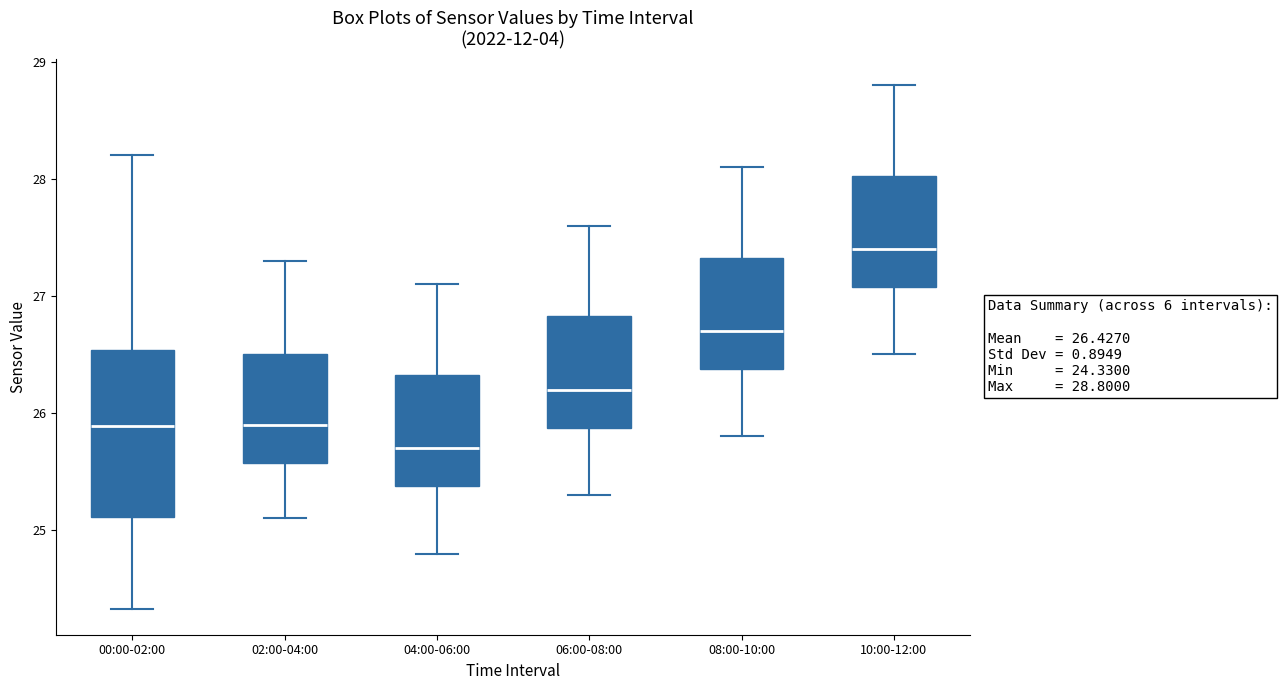

Comparing the boxes themselves (not the whiskers), which one is the tallest?

00:00-02:00